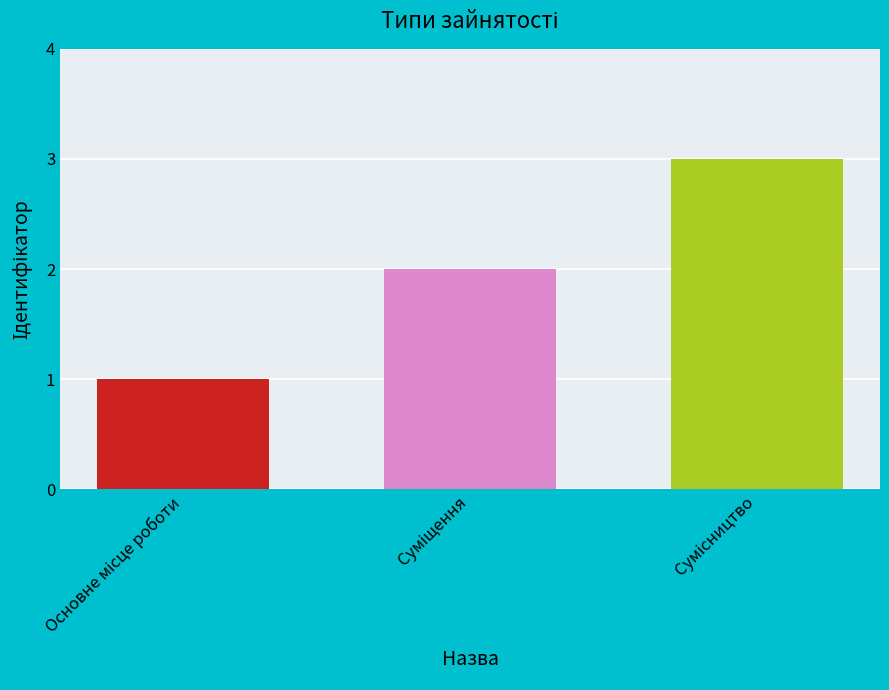

What is the greatest value displayed?

3